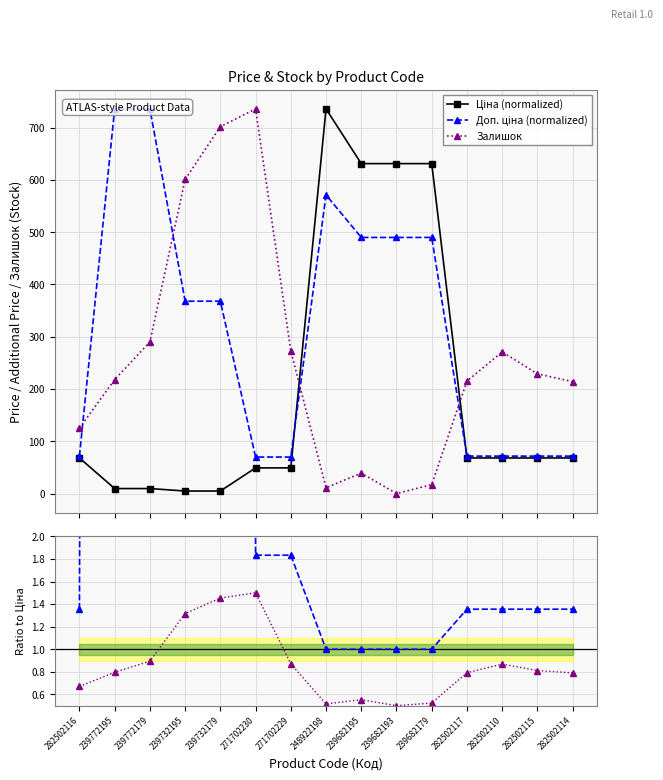

Is the value of Доп. ціна / Ціна at 239732179 greater than the value of Доп. ціна (normalized) at 248922198?

No